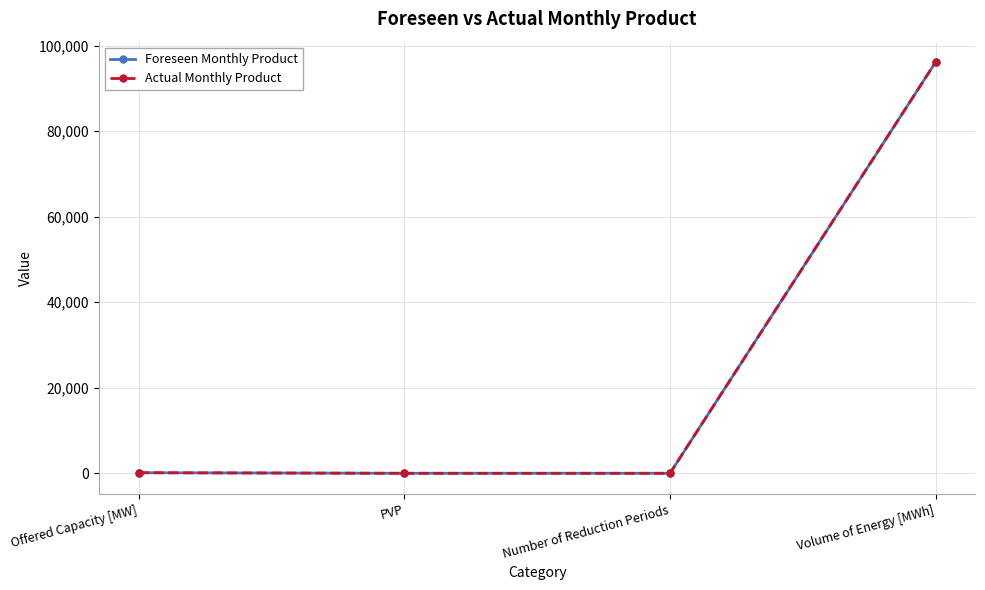

At how many categories does at least one series exceed 68598?

1